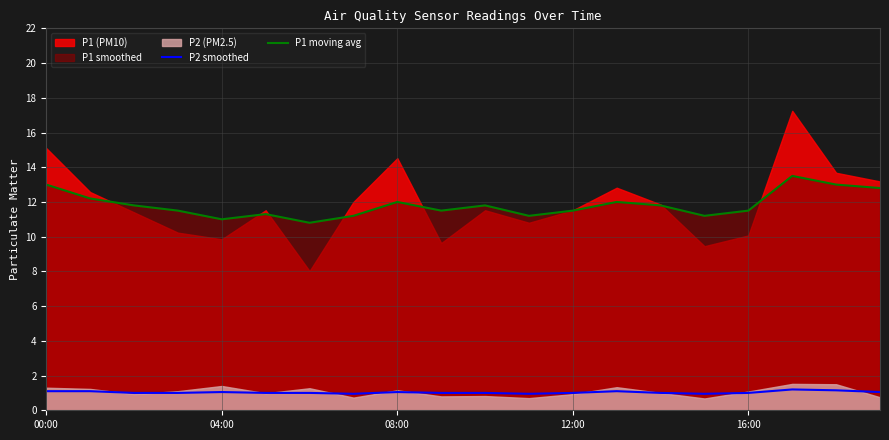

The value of P1 moving avg at 17 is 13.5. True or false?

True